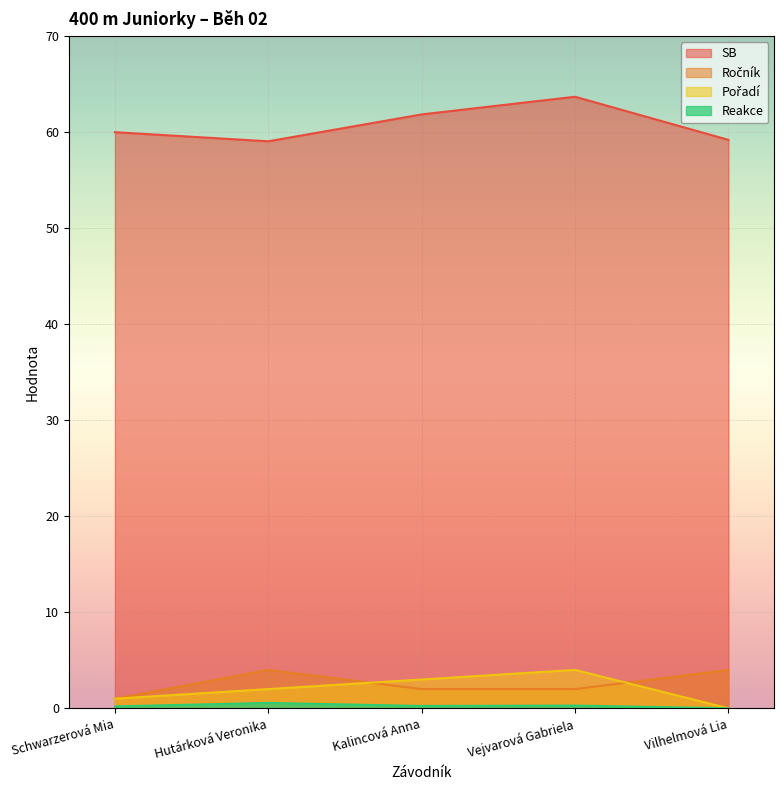

Is it true that SB equals 33.3 at Vilhelmová Lia?

False